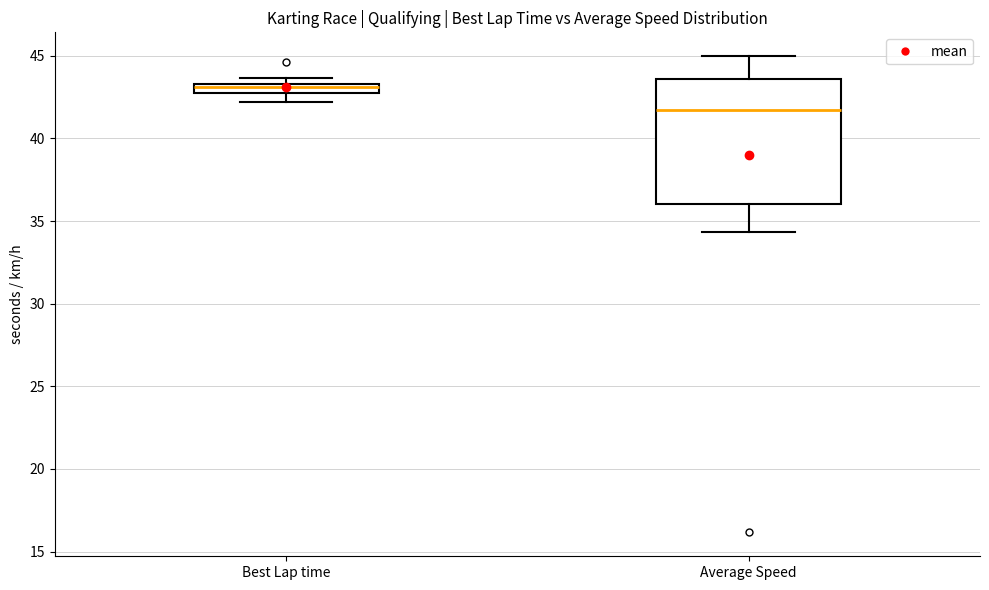

Comparing the boxes themselves (not the whiskers), which one is the tallest?

Average Speed